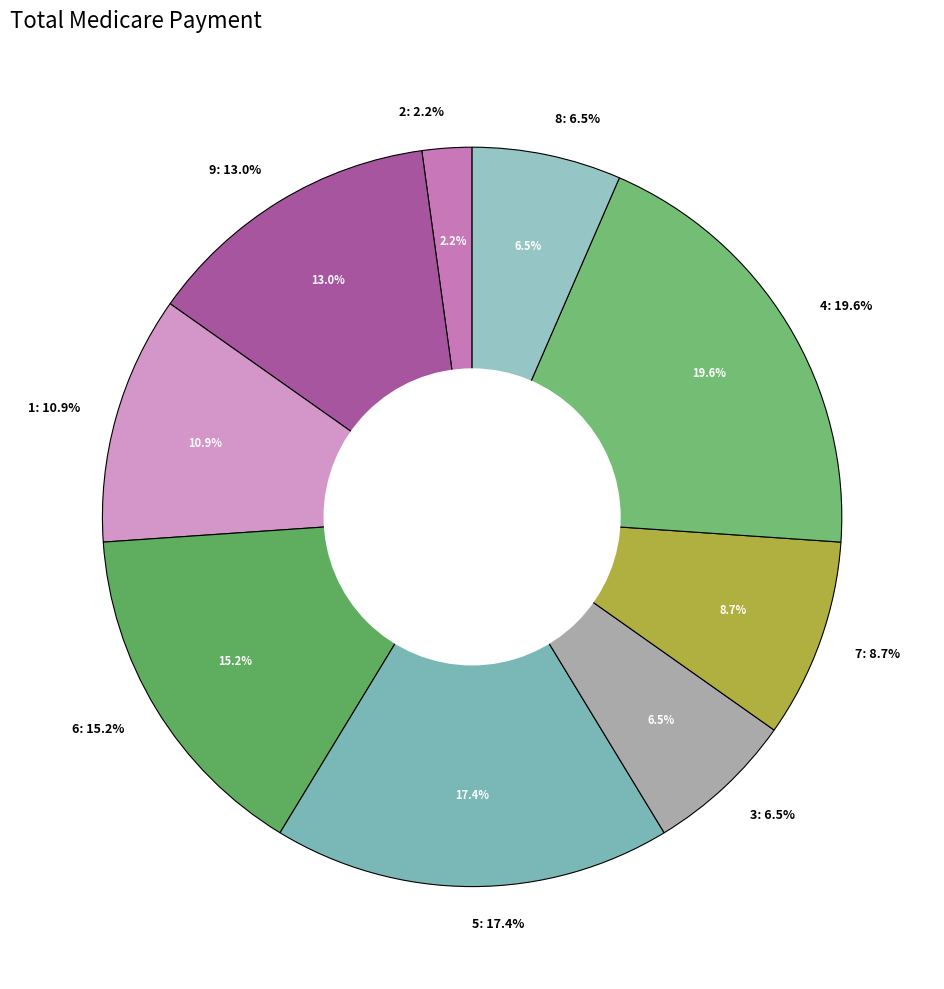

What percentage is the 9 slice, to the nearest percent?

13%